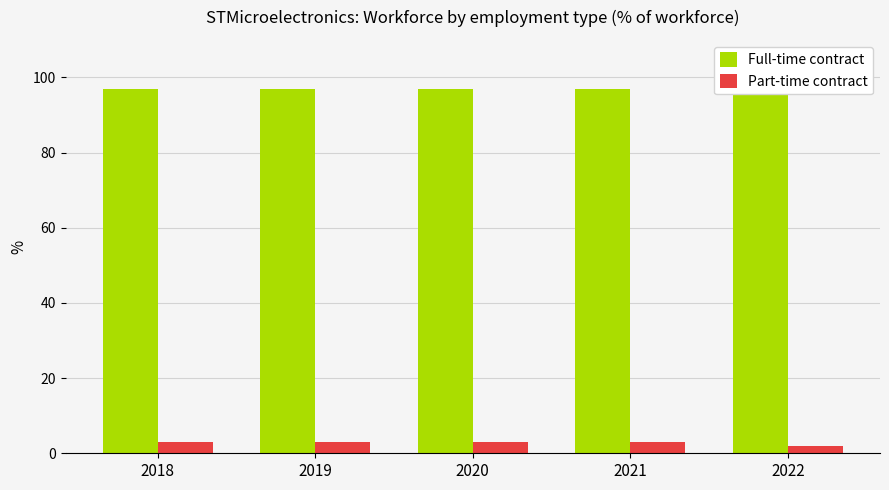

What are all the series names shown in the legend?

Full-time contract, Part-time contract